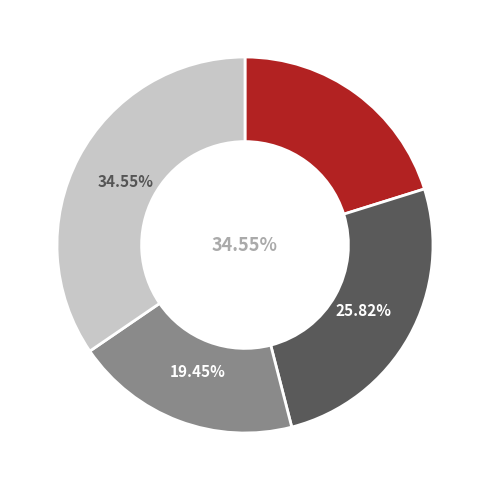

To the nearest percent, what is the difference between the 2020-12-10 and 2020-12-06 slice percentages?

2%